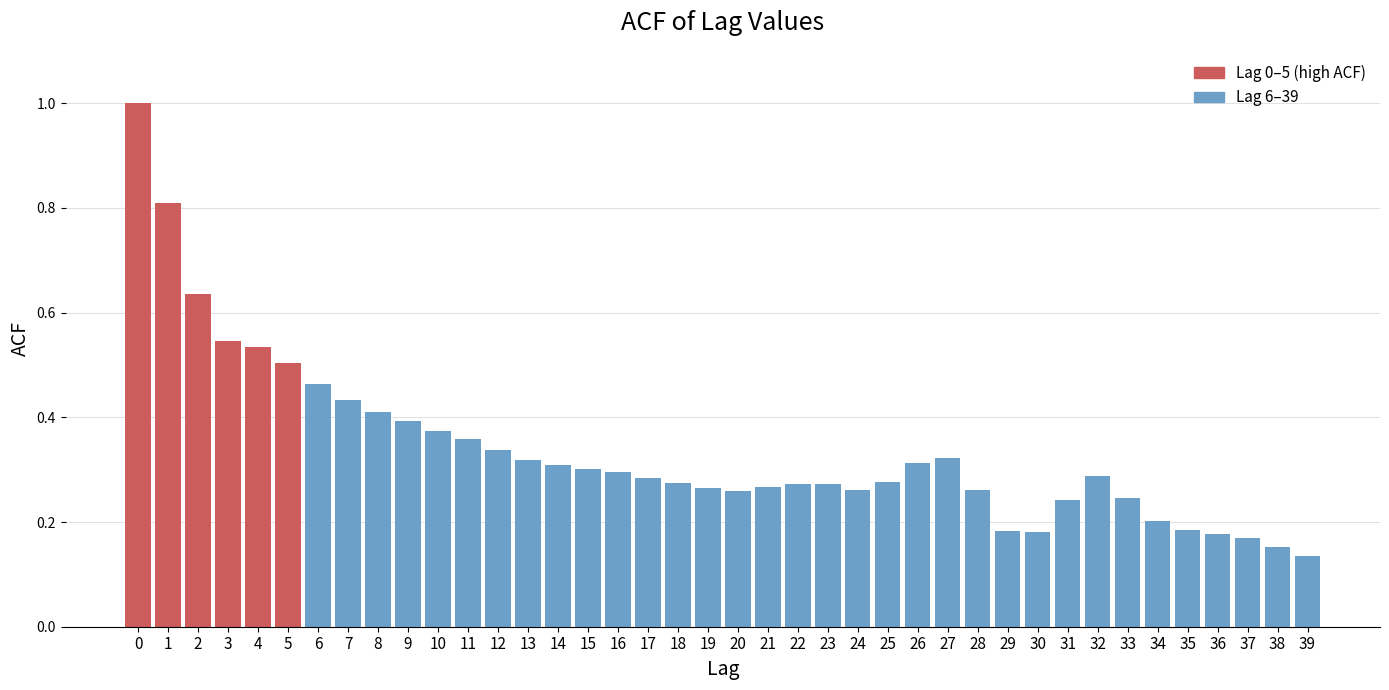

What is the maximum value shown in the chart?

1.0